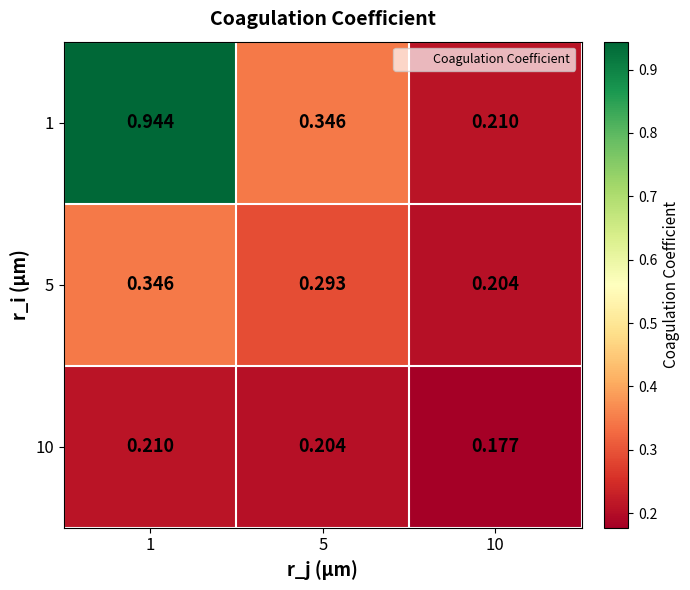

Is the value of 5 at 5 greater than the value of 10 at 5?

Yes